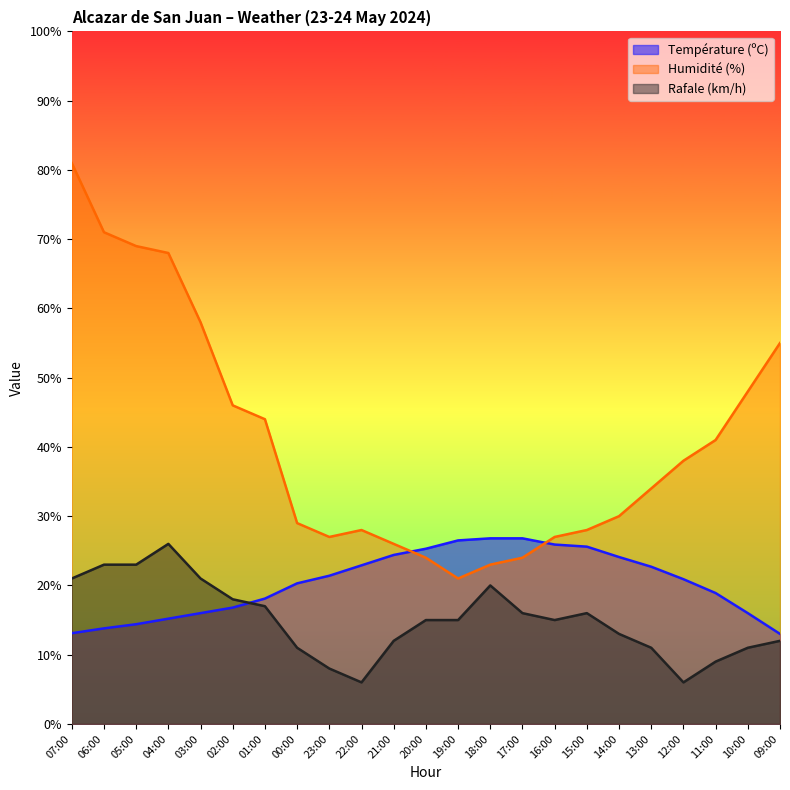

What is the label of the 15th point from the left?

17:00